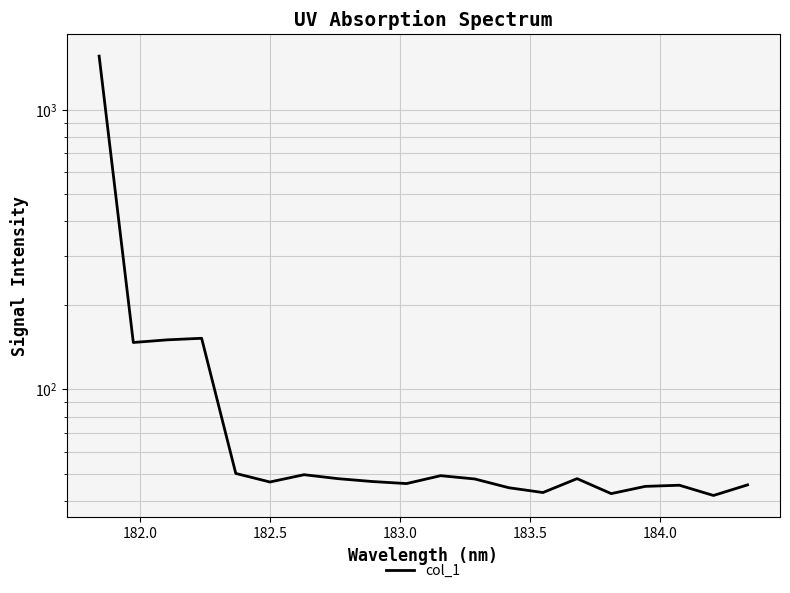

What is the difference between the maximum and minimum values?

1515.0